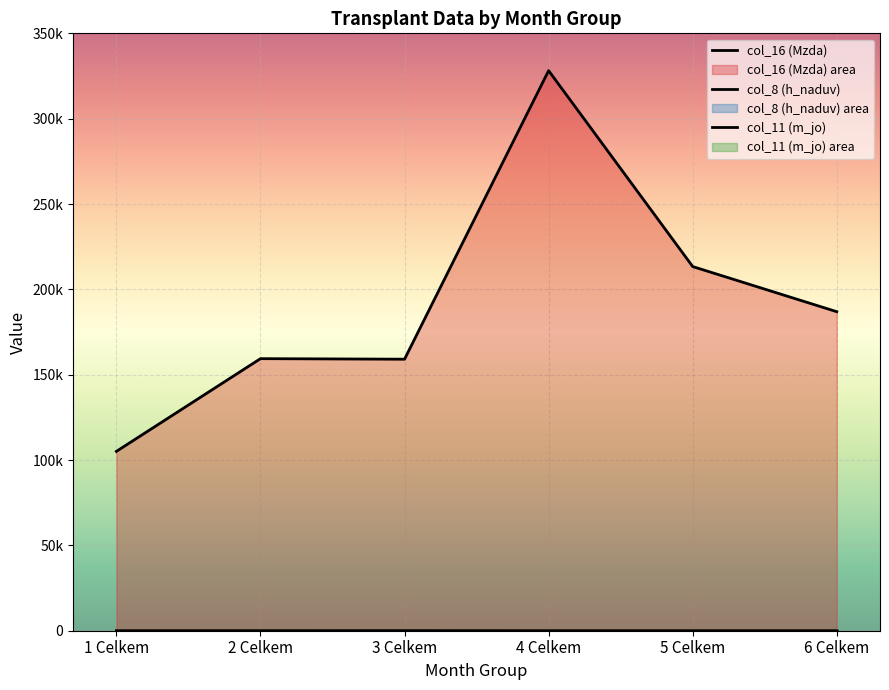

What is the sum of the col_16 (Mzda) values at 2 Celkem and 1 Celkem?

264466